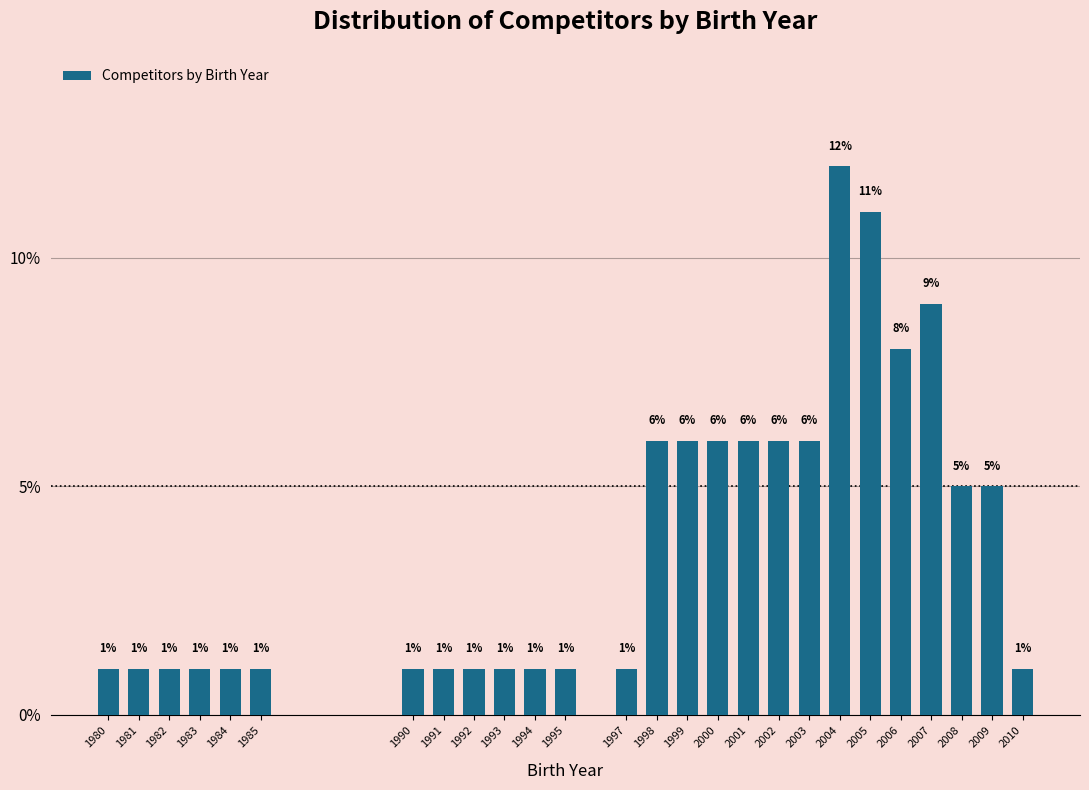

Reading left to right, what are all the values shown in this chart?

1	1	1	1	1	1	1	1	1	1	1	1	1	6	6	6	6	6	6	12	11	8	9	5	5	1